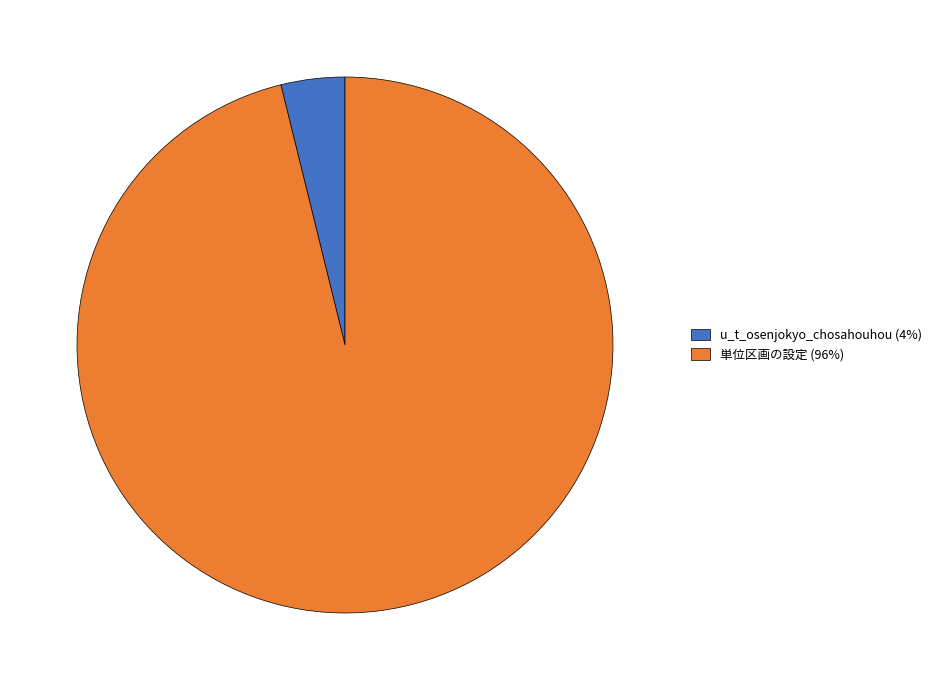

The 単位区画の設定 (96%) slice represents 96% of the pie. True or false?

True